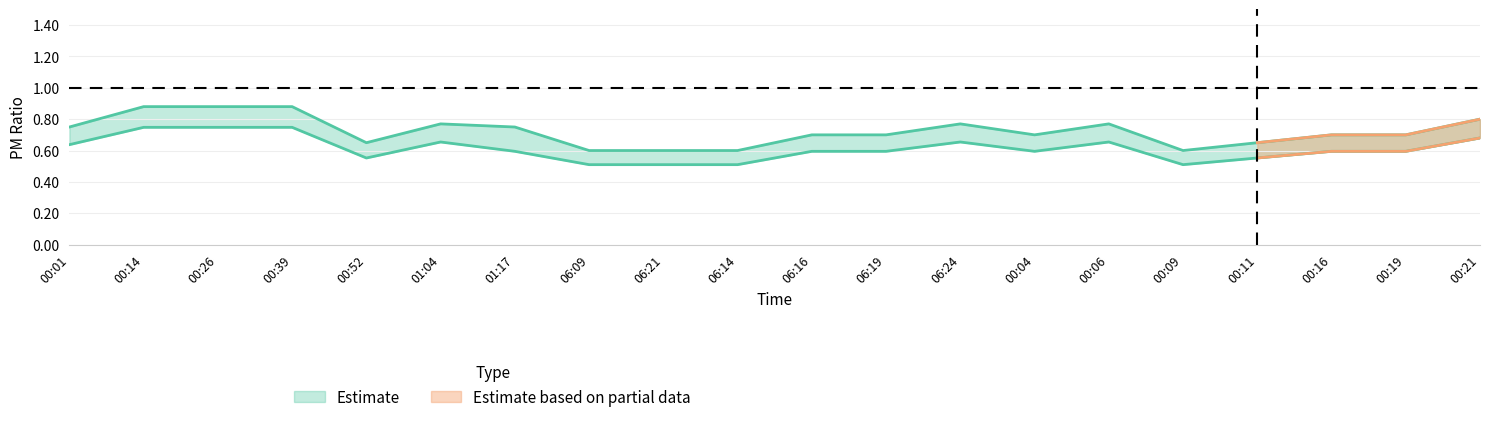

Reading left to right, list all the values displayed in this chart.

SDS_P1: 00:01=0.8	00:14=0.9	00:26=0.9	00:39=0.9	00:52=0.7	01:04=0.8	01:17=0.8	06:09=0.6	06:21=0.6	06:14=0.6	06:16=0.7	06:19=0.7	06:24=0.8	00:04=0.7	00:06=0.8	00:09=0.6	00:11=0.7	00:16=0.7	00:19=0.7	00:21=0.8
SDS_P2: 00:01=0.6	00:14=0.7	00:26=0.7	00:39=0.7	00:52=0.6	01:04=0.7	01:17=0.6	06:09=0.5	06:21=0.5	06:14=0.5	06:16=0.6	06:19=0.6	06:24=0.7	00:04=0.6	00:06=0.7	00:09=0.5	00:11=0.6	00:16=0.6	00:19=0.6	00:21=0.7